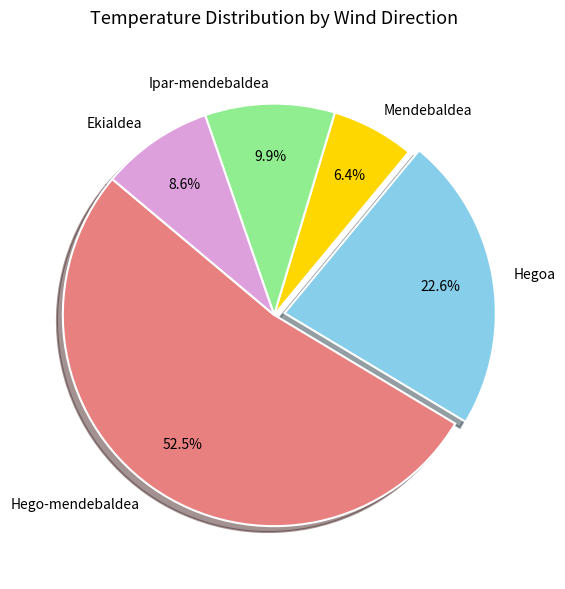

Rank the categories by value from lowest to highest.

Mendebaldea, Ekialdea, Ipar-mendebaldea, Hegoa, Hego-mendebaldea